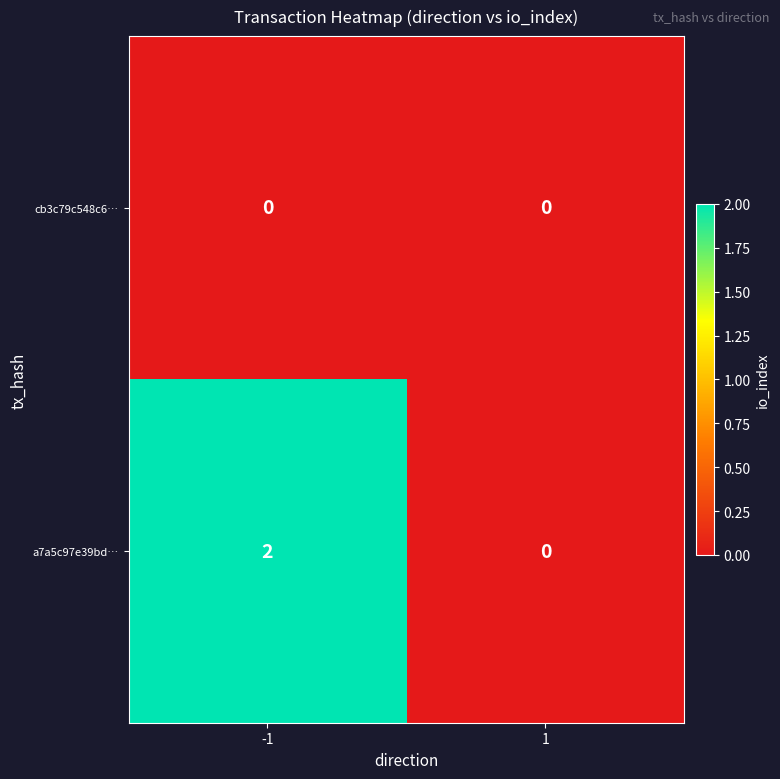

List the series in order of their overall mean, highest first.

a7a5c97e39bd…, cb3c79c548c6…